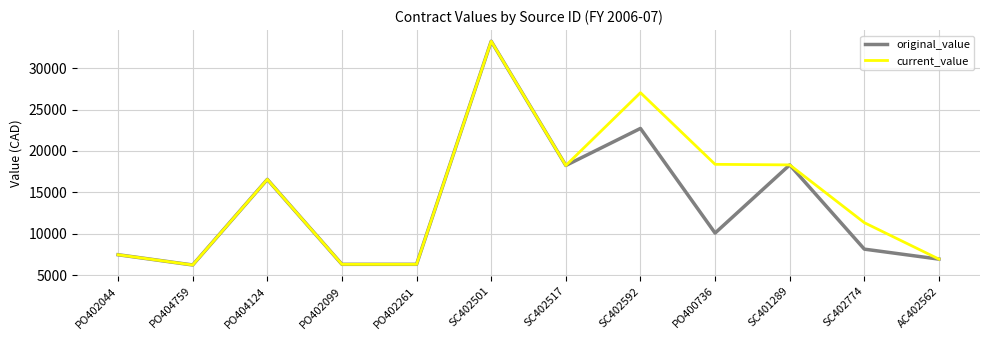

What is the difference between the maximum and minimum values in the original_value series?

27050.3